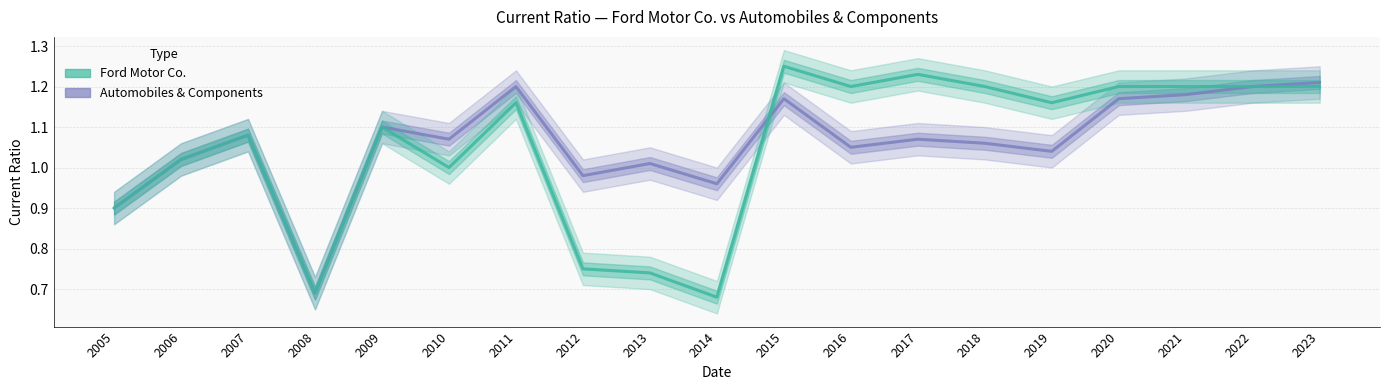

Rank the series by their maximum value, from lowest to highest.

Automobiles & Components, Ford Motor Co.